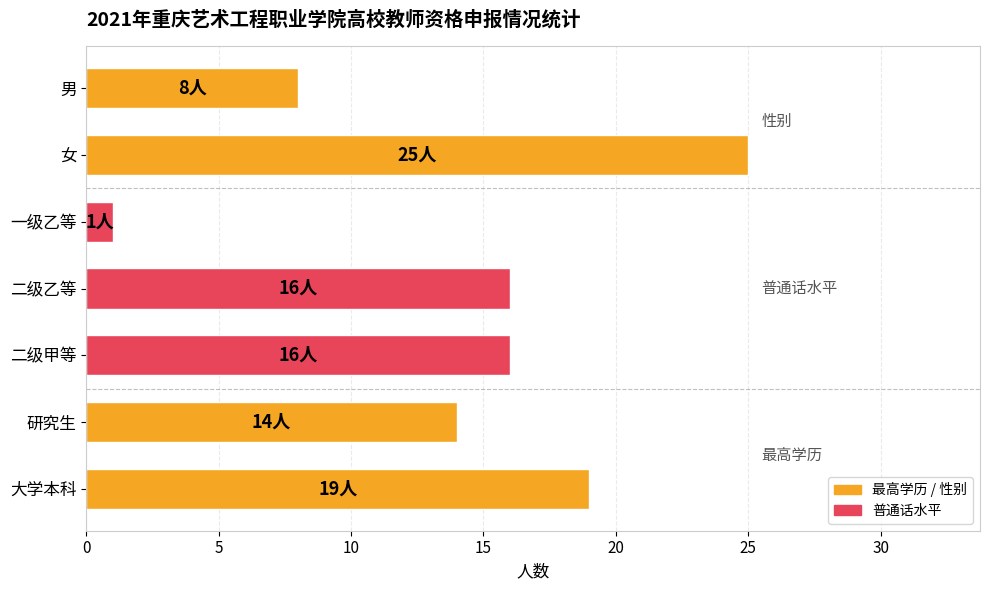

At which category does the chart reach its peak across all series?

女